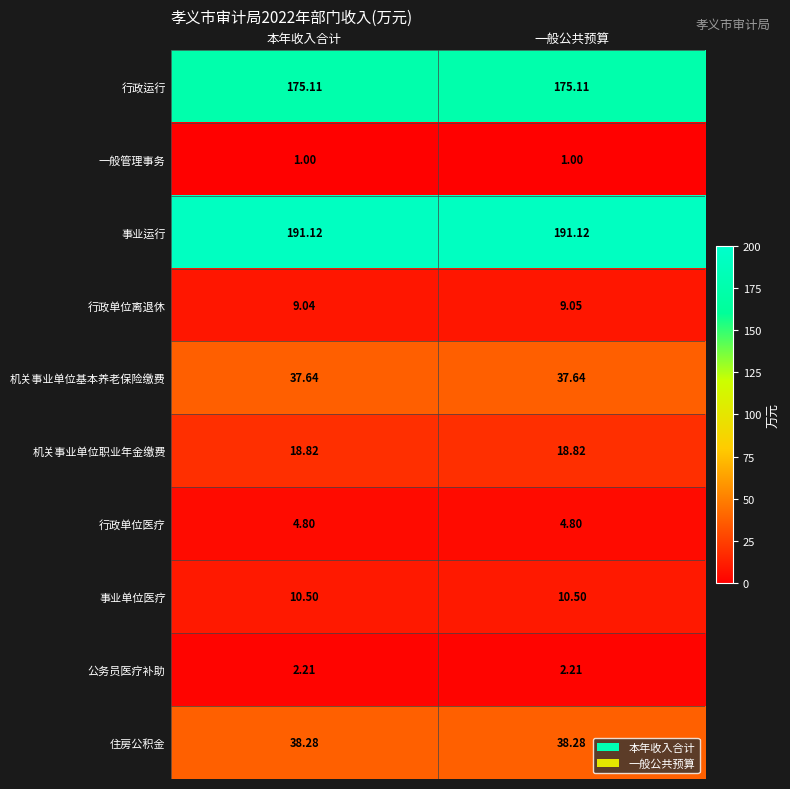

Between 本年收入合计 and 一般公共预算, which series saw the biggest shift?

行政单位离退休